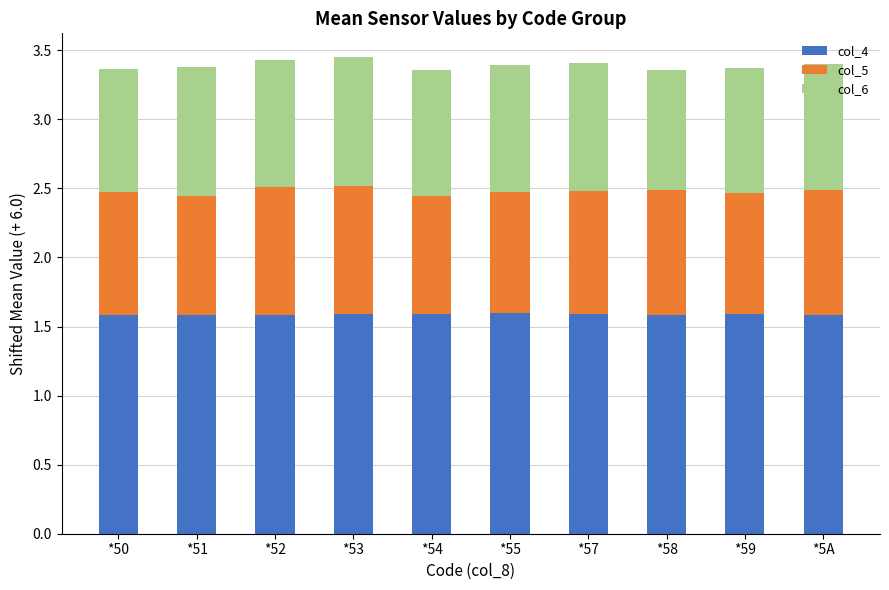

The col_4 series shows 2.4 at *53. True or false?

False